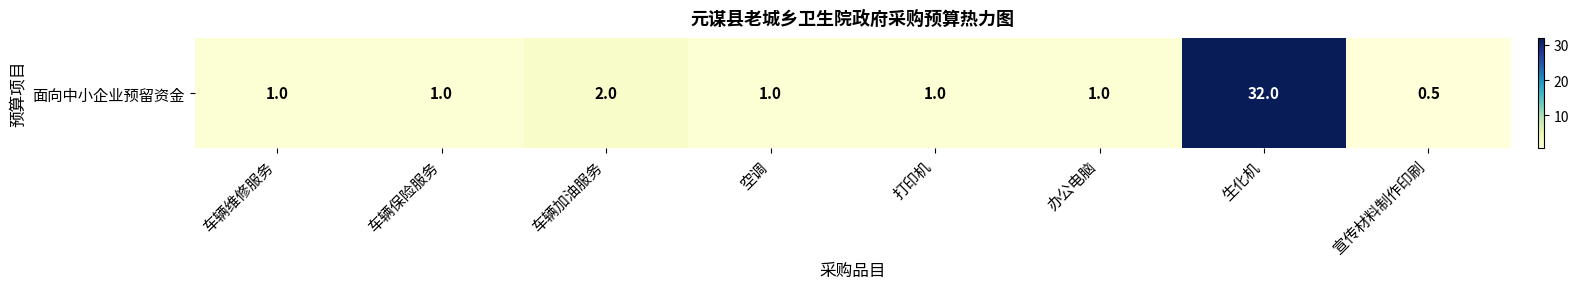

List the labels in order of value, largest first.

生化机, 车辆加油服务, 车辆维修服务, 车辆保险服务, 空调, 打印机, 办公电脑, 宣传材料制作印刷